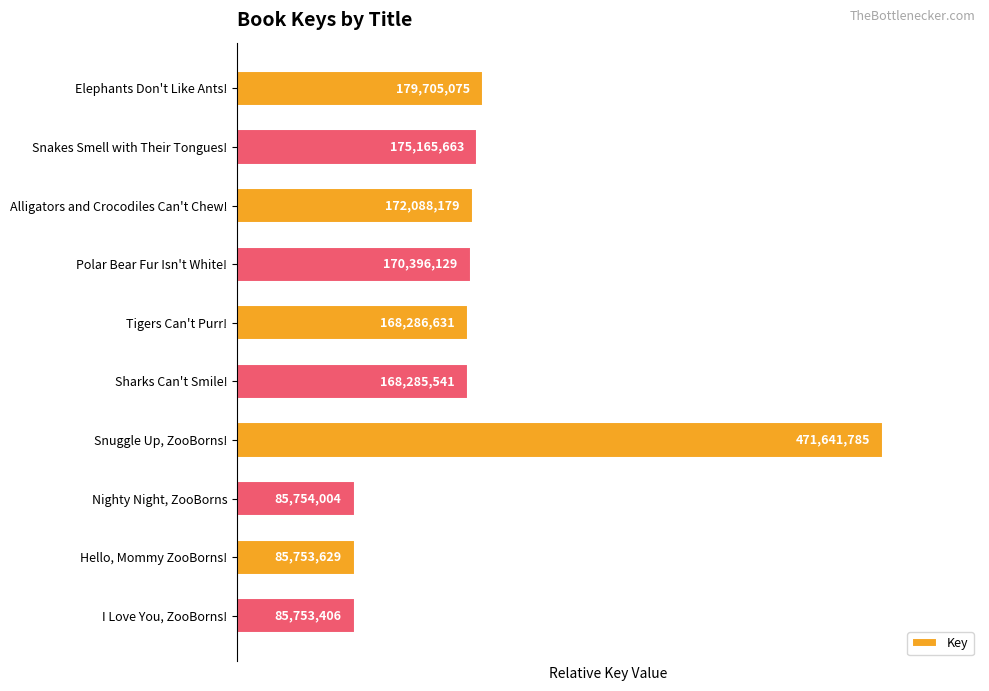

Rank the categories by value from highest to lowest.

Snuggle Up, ZooBorns!, Elephants Don't Like Ants!, Snakes Smell with Their Tongues!, Alligators and Crocodiles Can't Chew!, Polar Bear Fur Isn't White!, Tigers Can't Purr!, Sharks Can't Smile!, Nighty Night, ZooBorns, Hello, Mommy ZooBorns!, I Love You, ZooBorns!